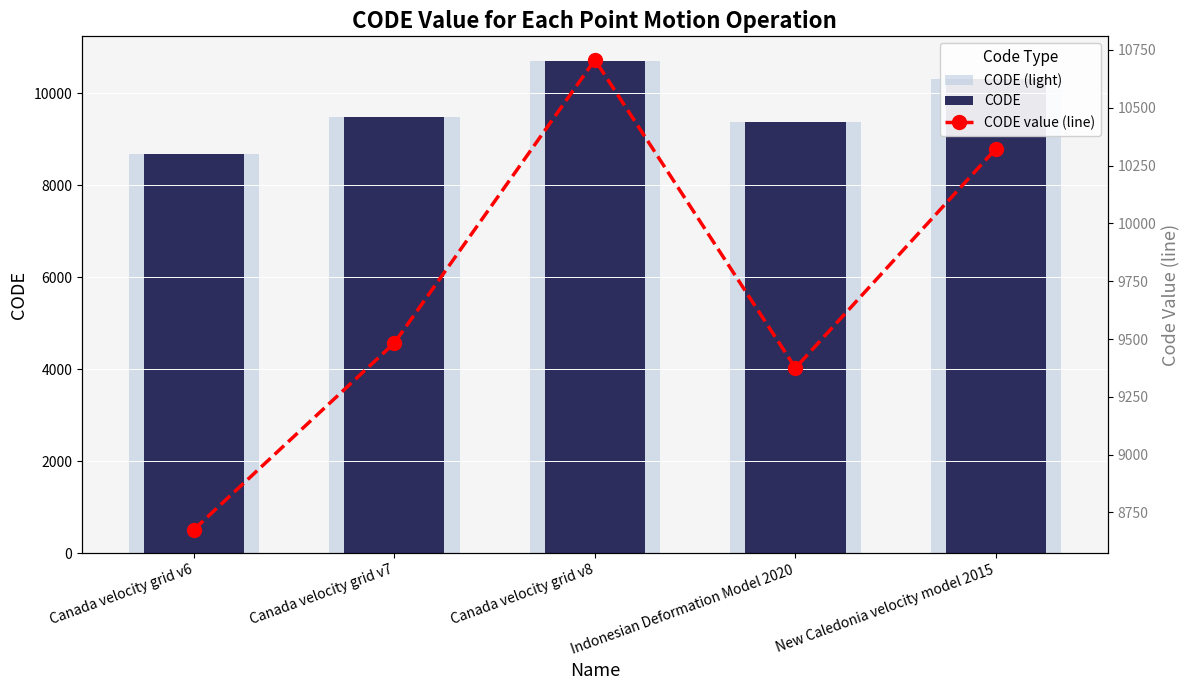

What position from the left is Canada velocity grid v6?

1